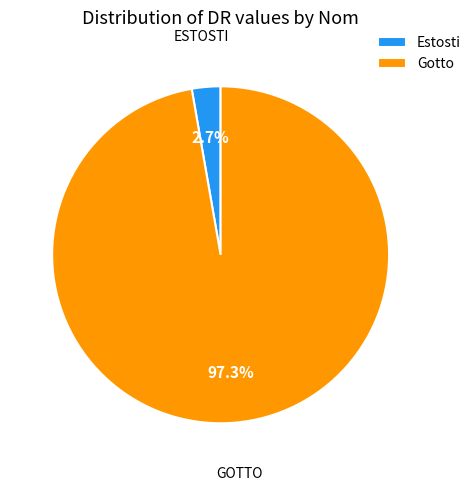

To the nearest percent, what portion does Estosti represent?

3%